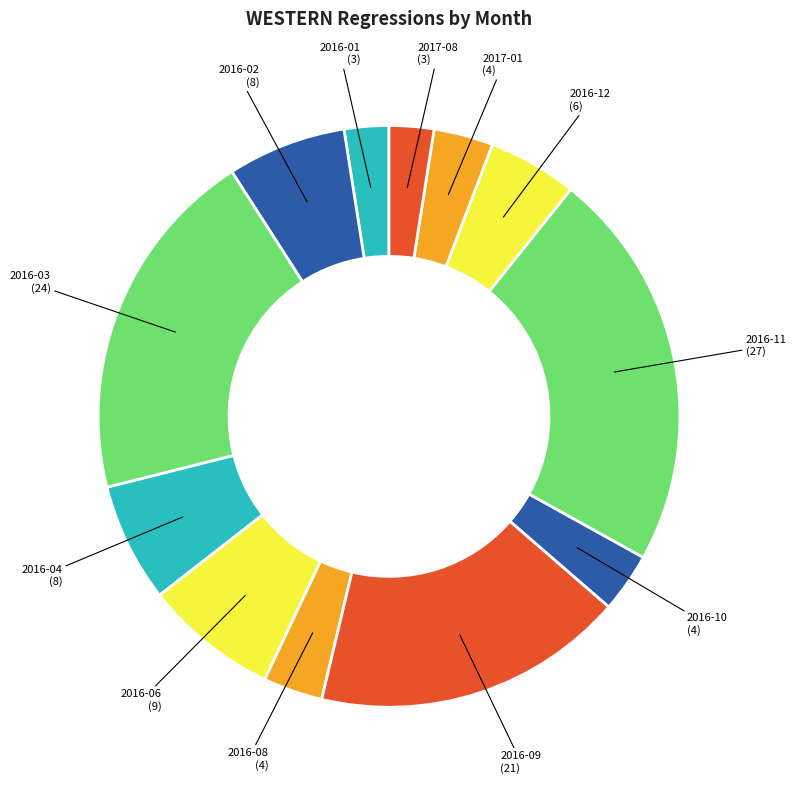

Count the number of slices in the pie.

12